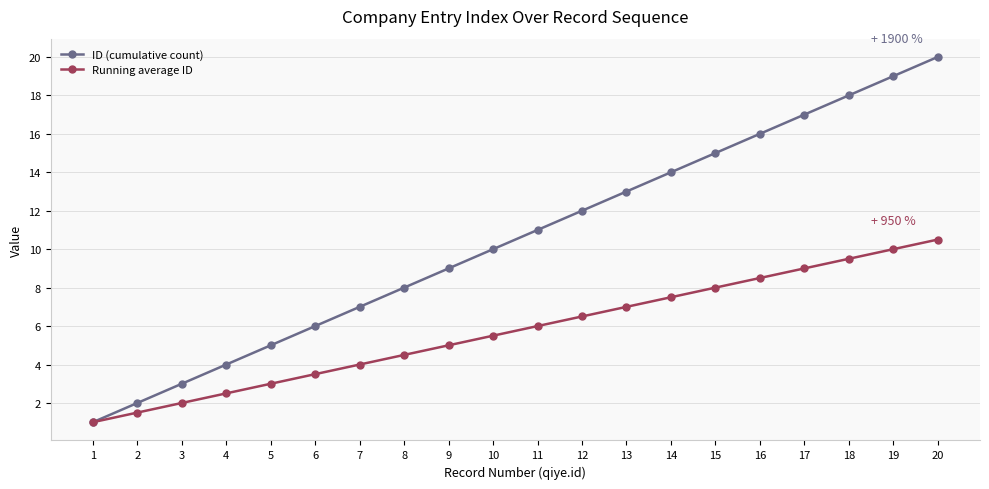

Reading left to right, what are all the values shown in this chart?

ID (cumulative count): 1=1.0	2=2.0	3=3.0	4=4.0	5=5.0	6=6.0	7=7.0	8=8.0	9=9.0	10=10.0	11=11.0	12=12.0	13=13.0	14=14.0	15=15.0	16=16.0	17=17.0	18=18.0	19=19.0	20=20.0
Running average ID: 1=1.0	2=1.5	3=2.0	4=2.5	5=3.0	6=3.5	7=4.0	8=4.5	9=5.0	10=5.5	11=6.0	12=6.5	13=7.0	14=7.5	15=8.0	16=8.5	17=9.0	18=9.5	19=10.0	20=10.5